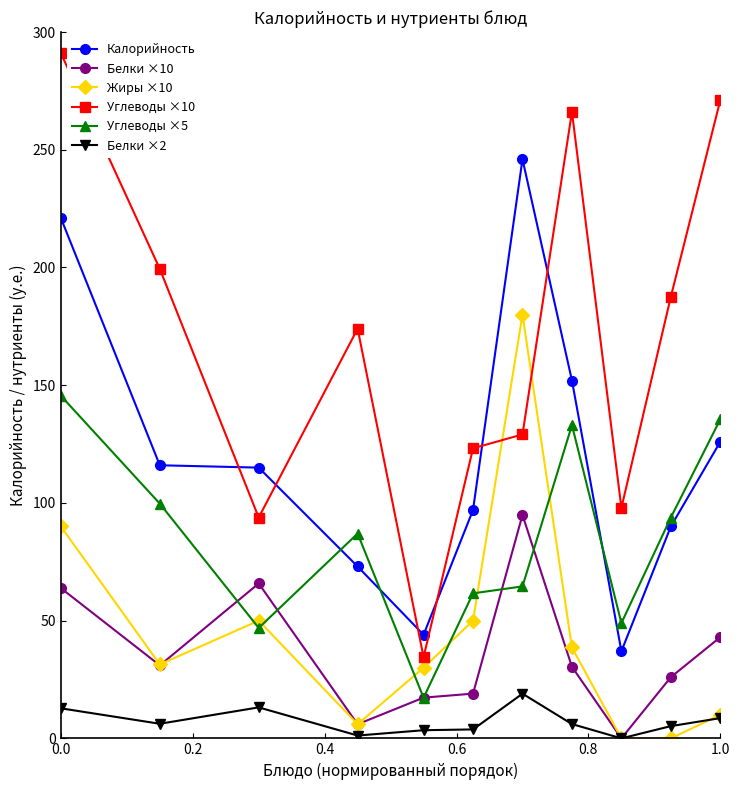

Which series has the largest total across all categories?

Углеводы ×10